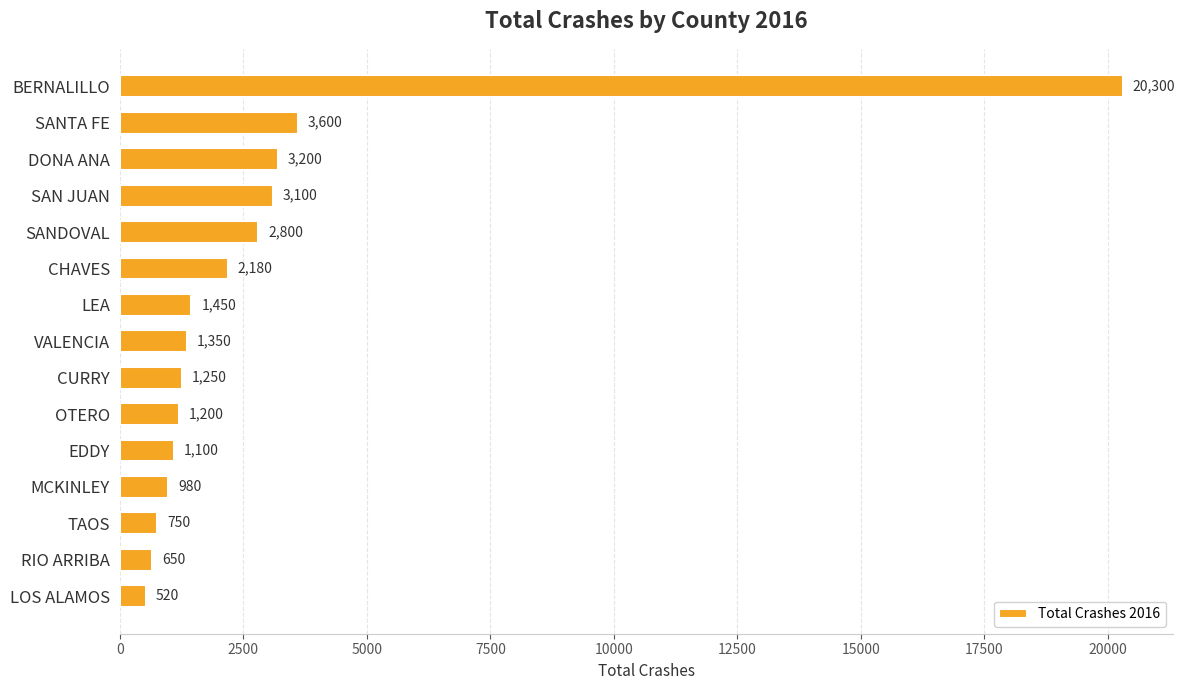

What is the ratio of the value at CURRY to the value at LEA?

0.9